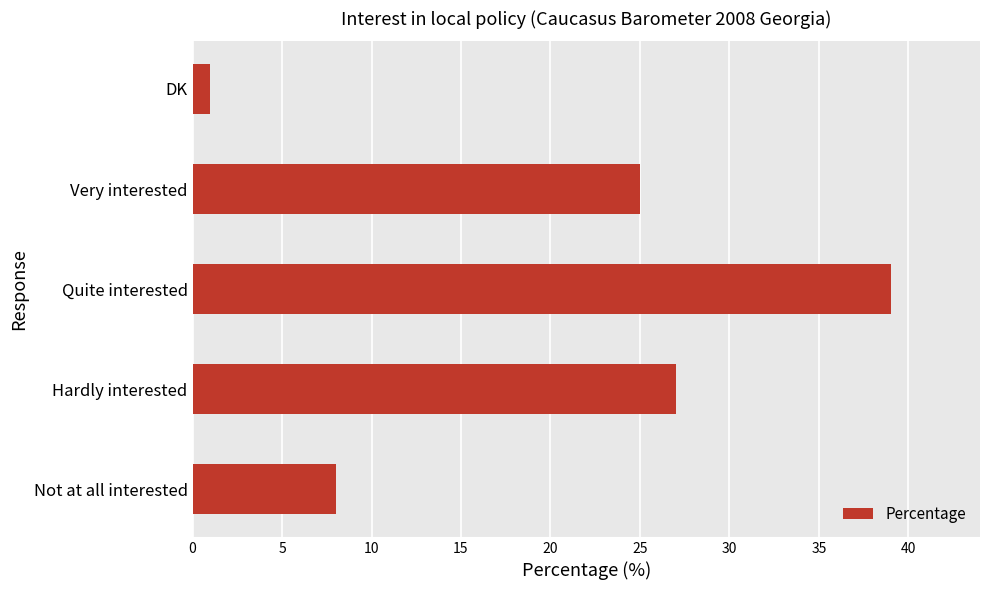

The value at Quite interested is 39. True or false?

True